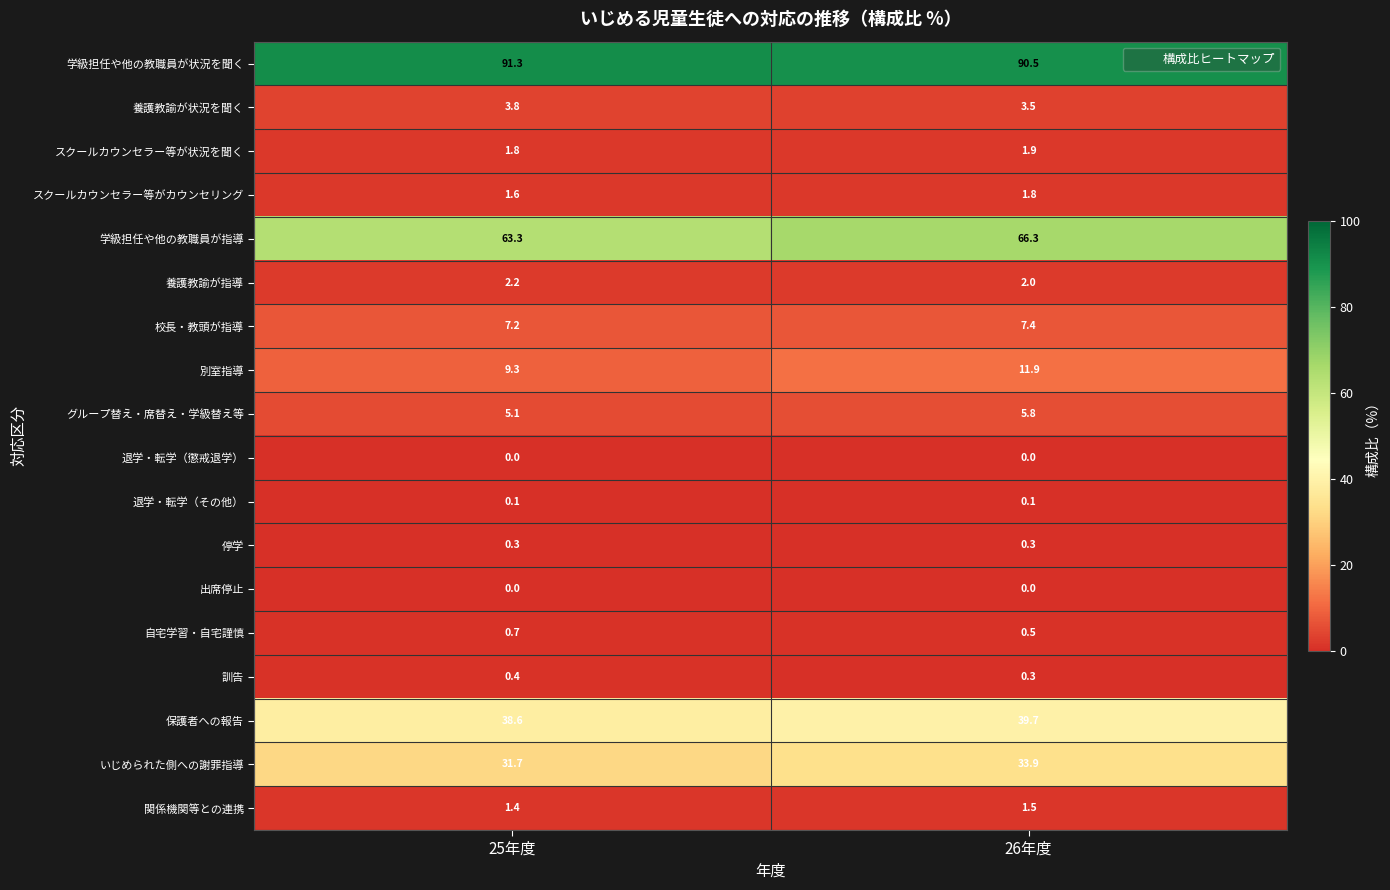

At how many categories does at least one series exceed 47?

2